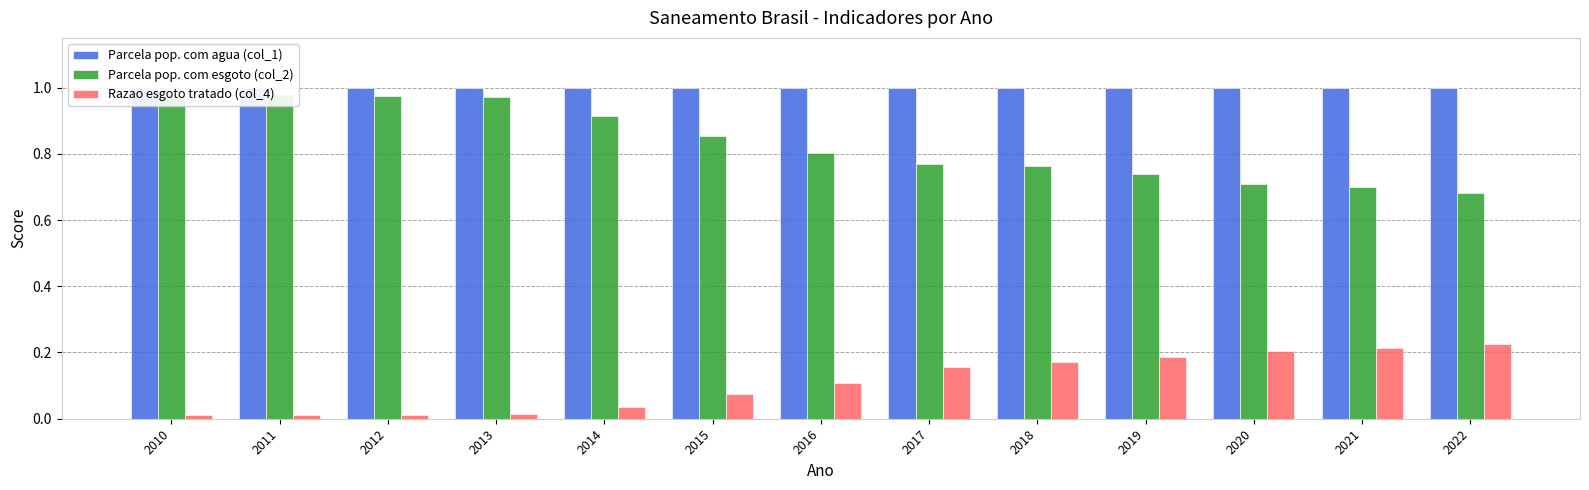

At how many categories does at least one series exceed 0?

13